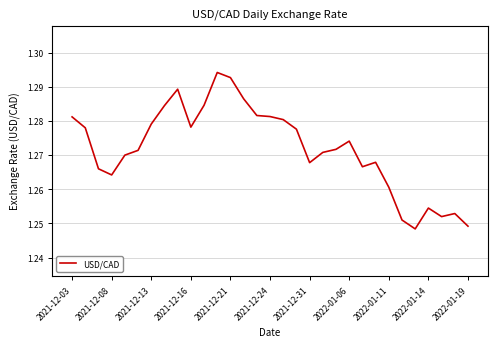

What is the value of the 10th point from the left?

1.3